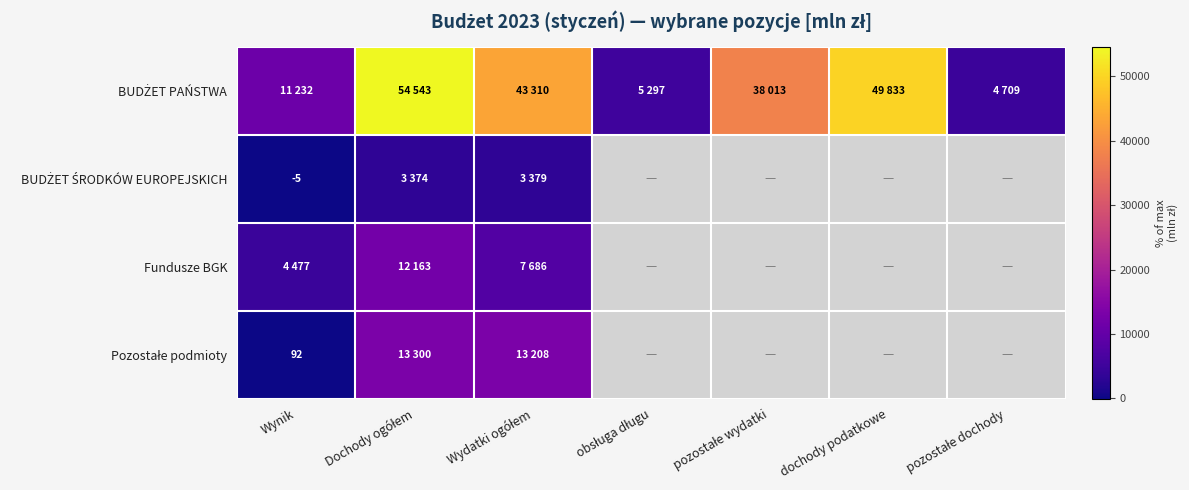

True or false: BUDŻET PAŃSTWA has a value of 26189.6 at pozostałe wydatki.

False